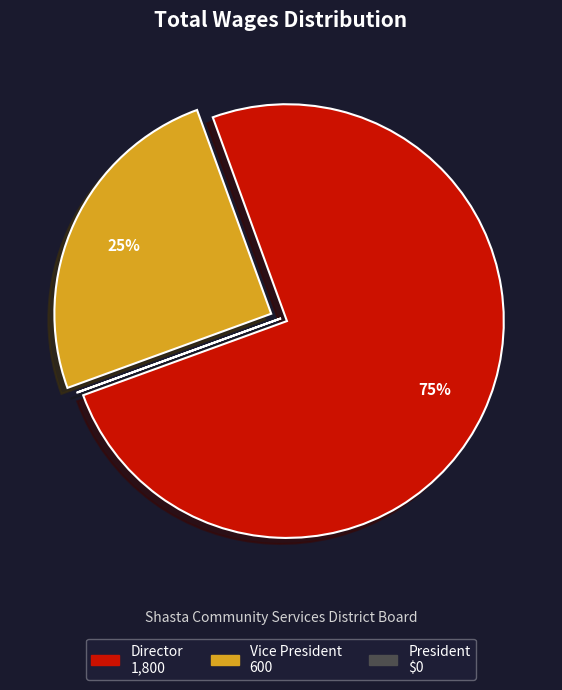

Is there a majority slice in this chart?

Yes